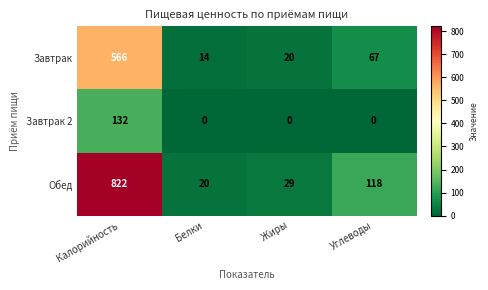

Reading left to right, what are all the values shown in this chart?

Завтрак: 566	14	20	67
Завтрак 2: 132	0	0	0
Обед: 822	20	29	118